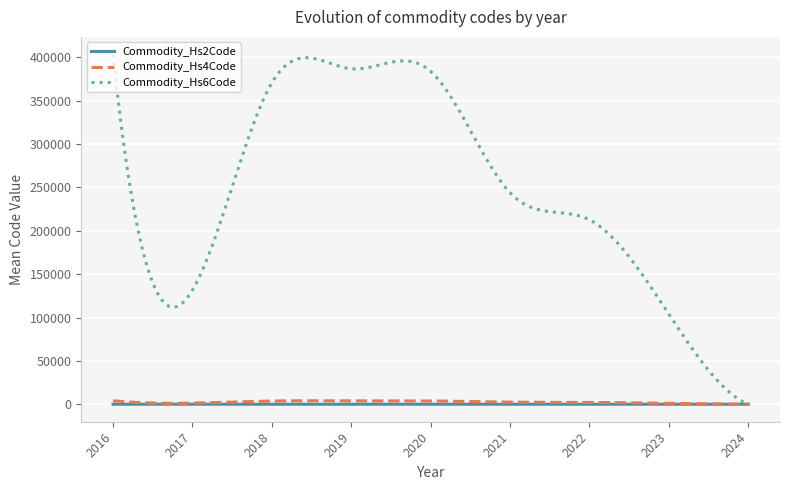

Is this an area chart (filled region under the line)?

No